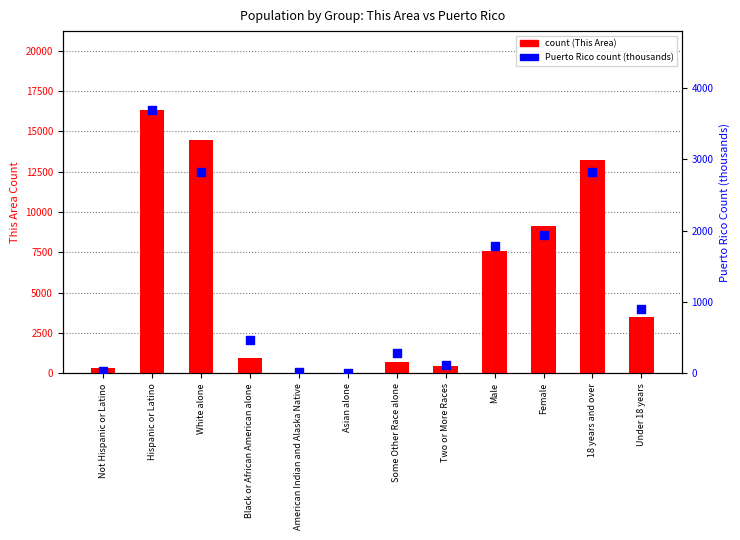

Is the value of Puerto Rico (thousands) at Not Hispanic or Latino greater than the value of count (This Area) at Male?

No